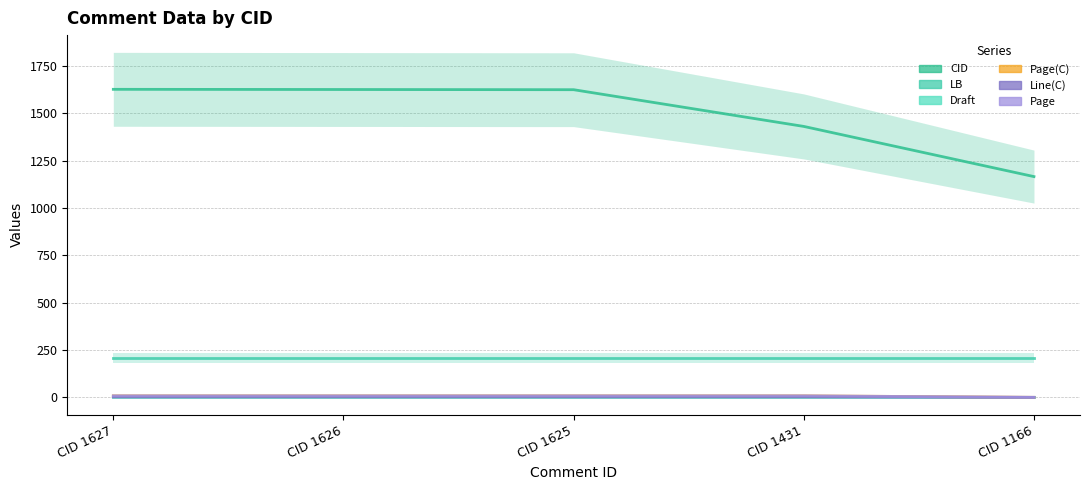

Rank the categories by LB value from lowest to highest.

CID 1627, CID 1626, CID 1625, CID 1431, CID 1166